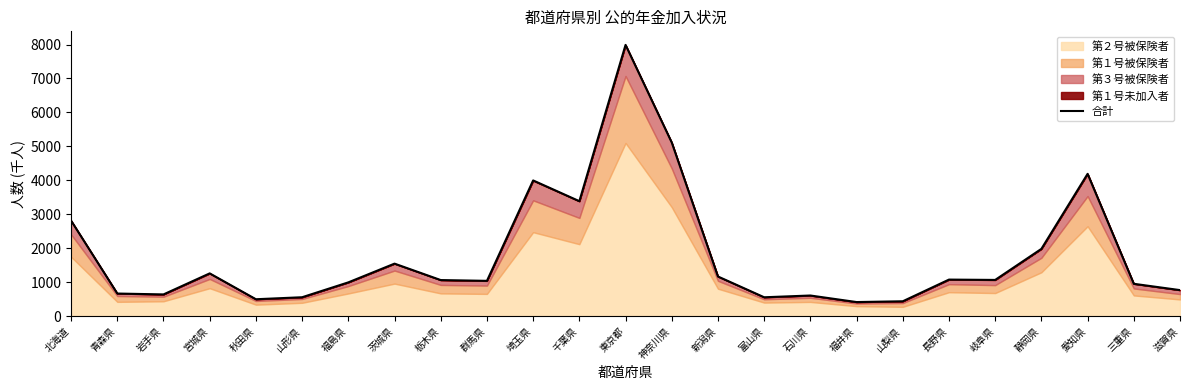

List the labels in order of value, largest first.

東京都, 神奈川県, 愛知県, 埼玉県, 千葉県, 北海道, 静岡県, 茨城県, 宮城県, 新潟県, 長野県, 岐阜県, 栃木県, 群馬県, 福島県, 三重県, 滋賀県, 青森県, 岩手県, 石川県, 山形県, 富山県, 秋田県, 山梨県, 福井県